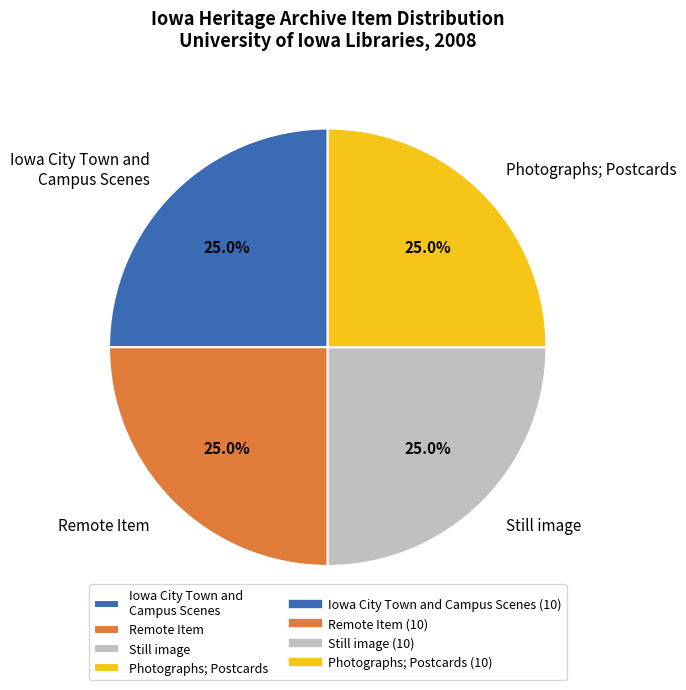

Does any single category account for the majority?

No